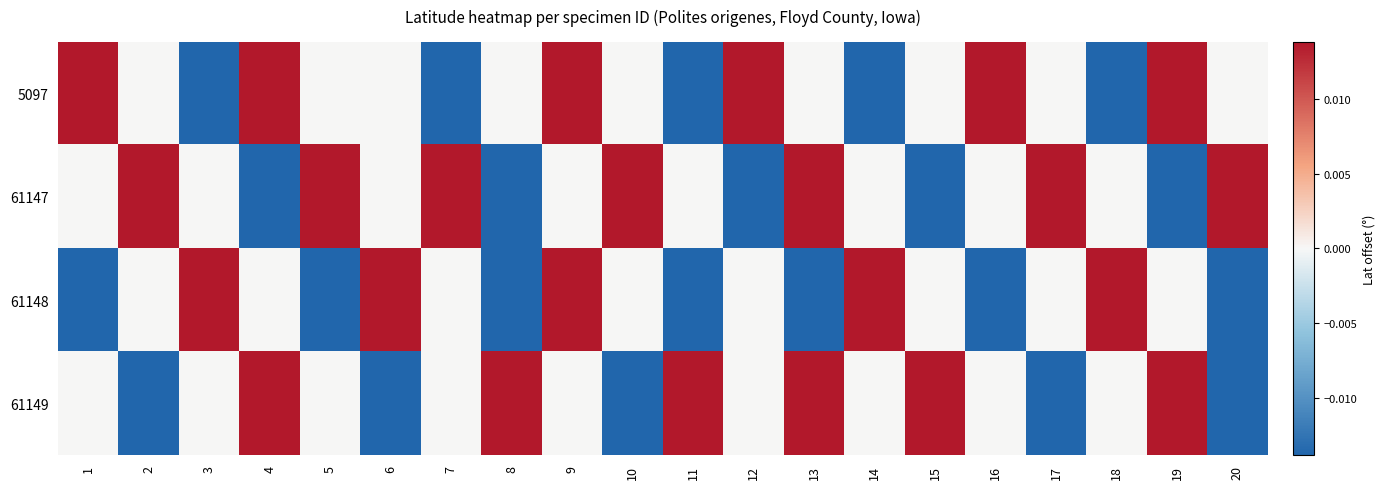

At how many categories does at least one series exceed 0?

20